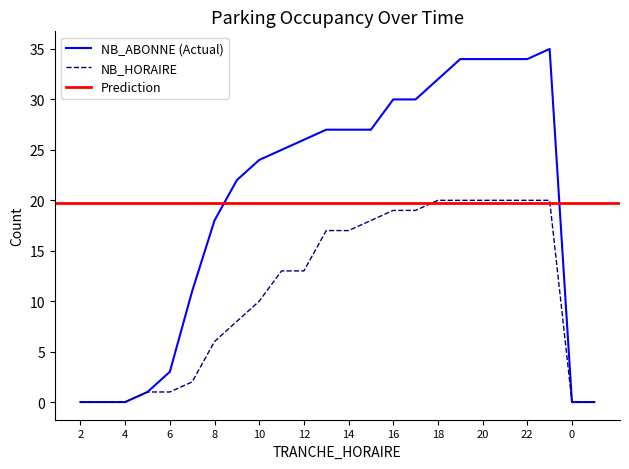

What is the difference between the maximum and minimum values in the NB_HORAIRE series?

20